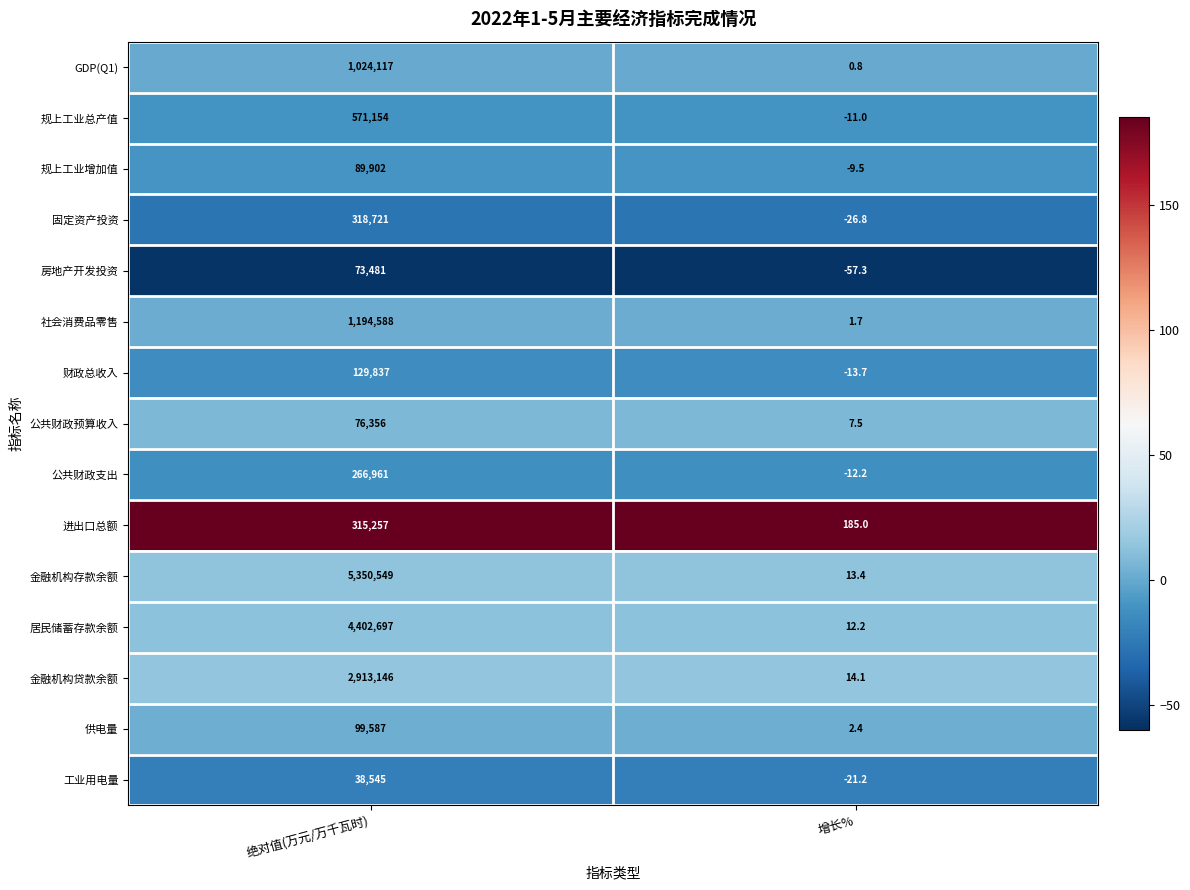

True or false: 规上工业总产值 has a value of -3.7 at 增长%.

False